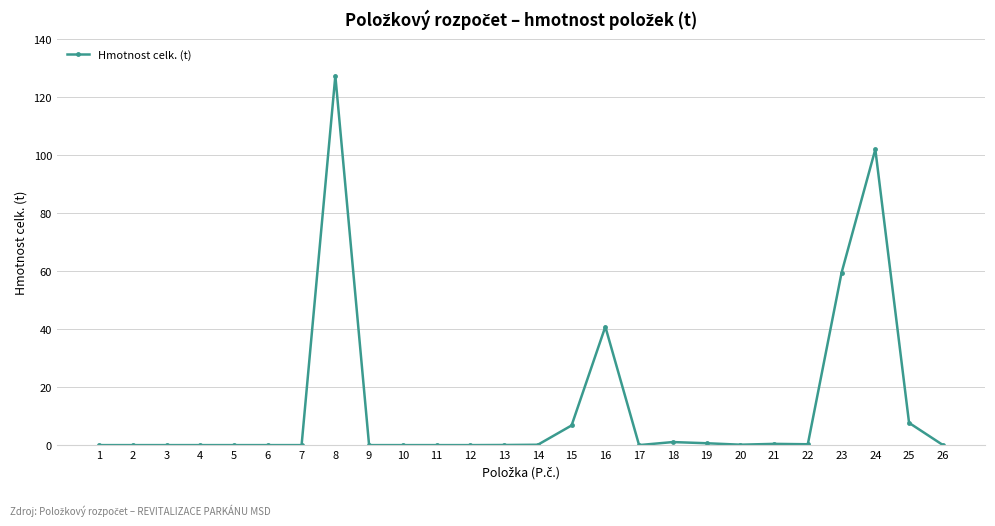

What is the sum of the values at 19 and 22?

0.9